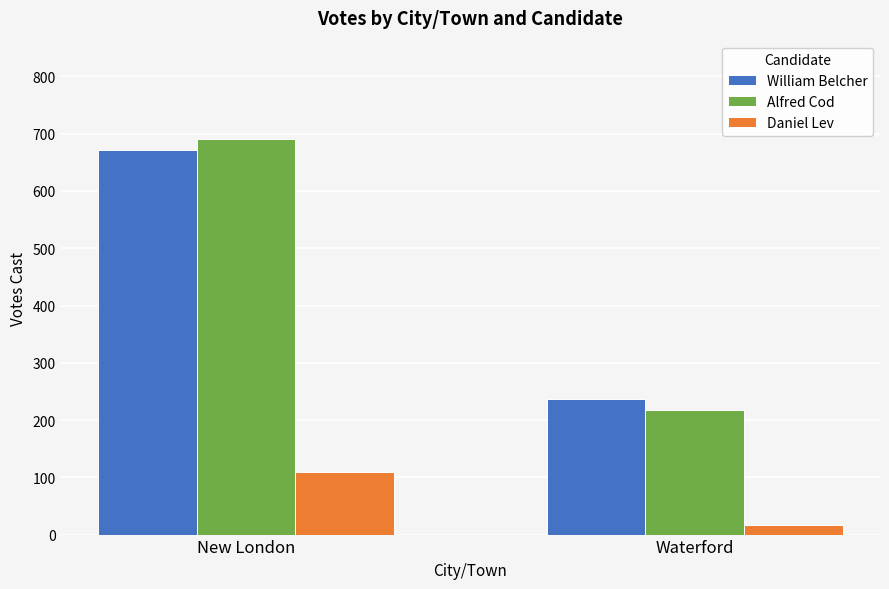

What is the minimum value for Daniel Lev?

16